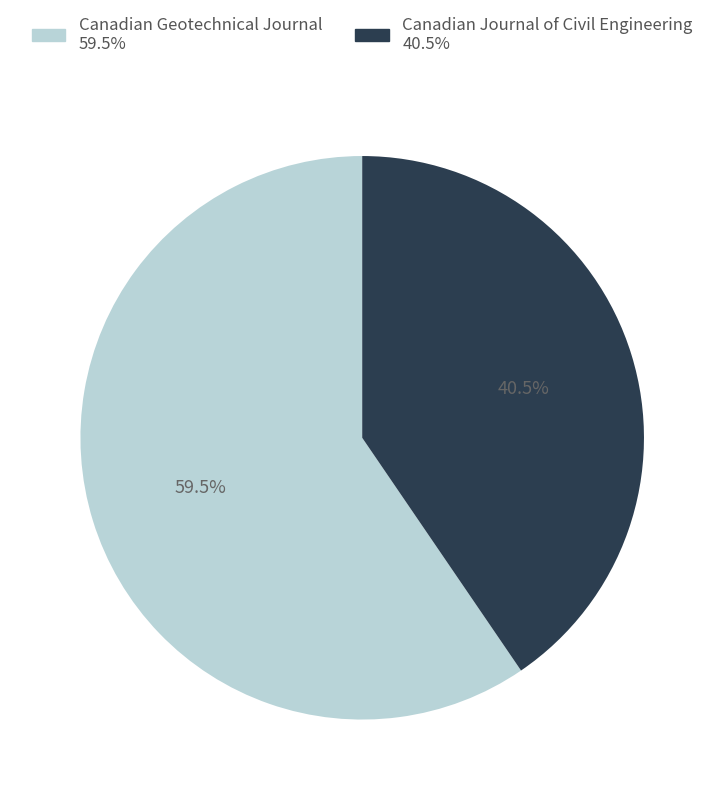

Which category has the smallest portion of the pie?

Canadian Journal of Civil Engineering